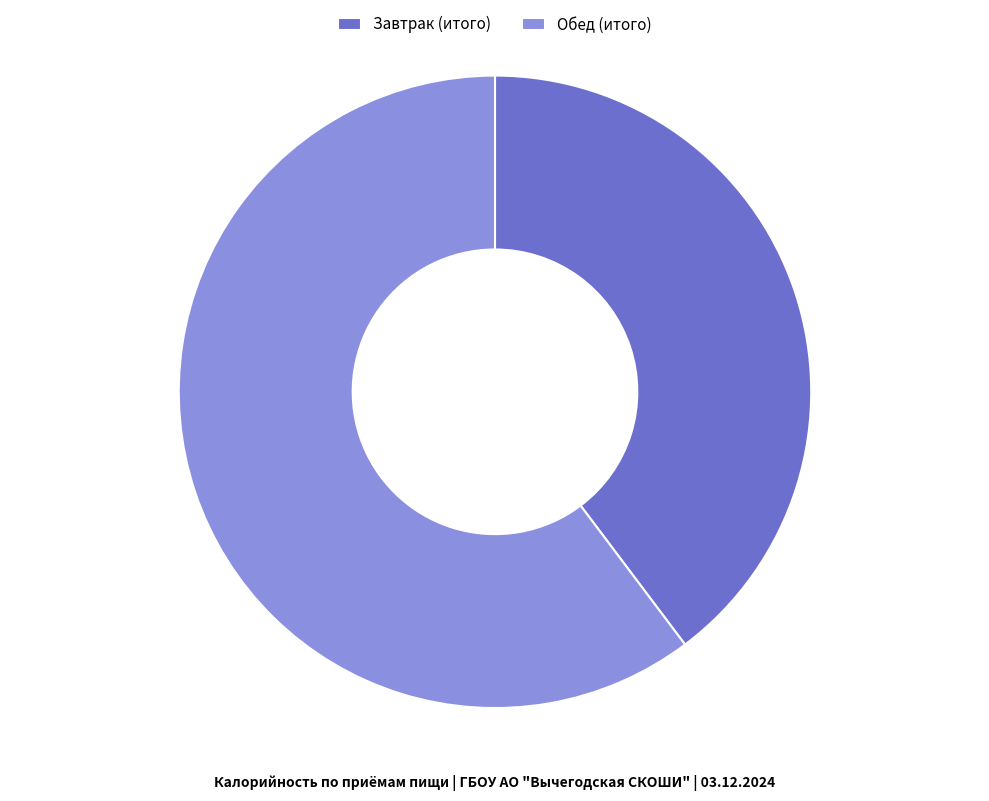

Which category accounts for the majority?

Обед (итого)